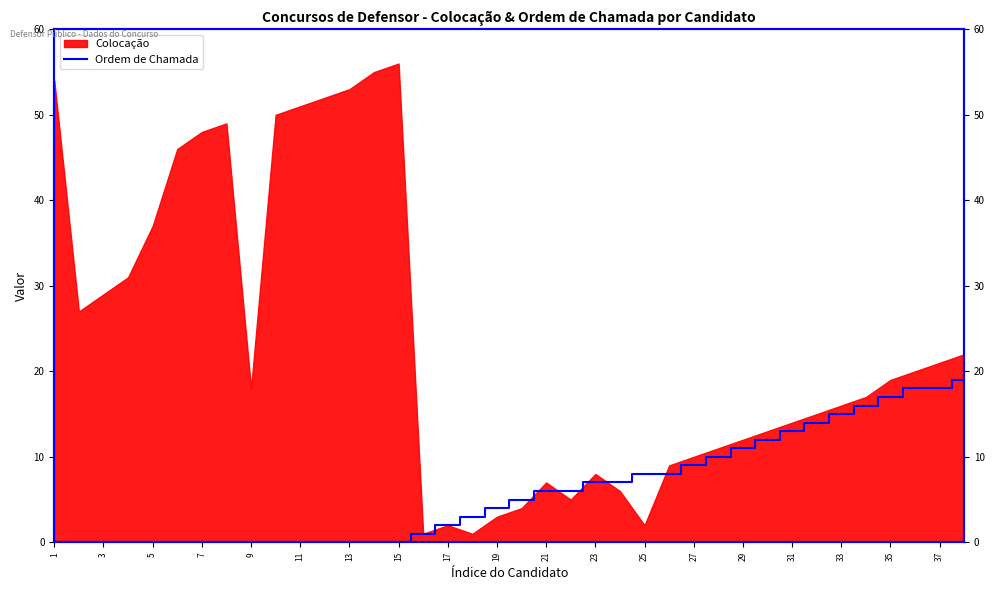

What is the difference between the second highest and second lowest values?

18